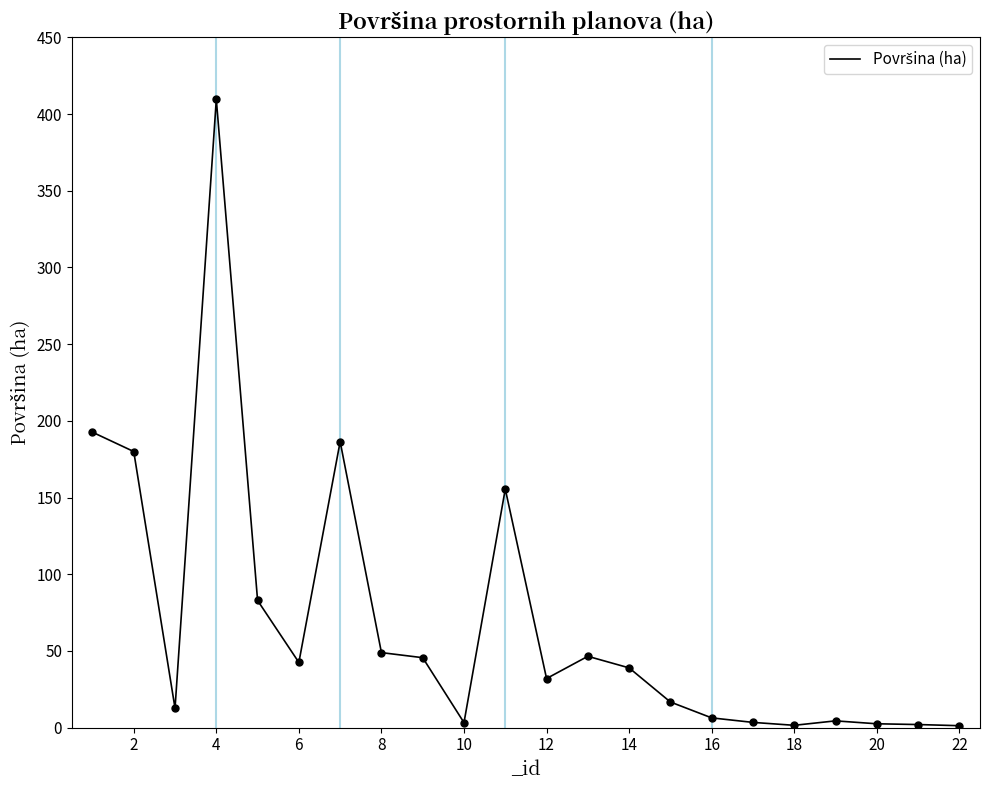

What is the greatest value displayed?

409.6